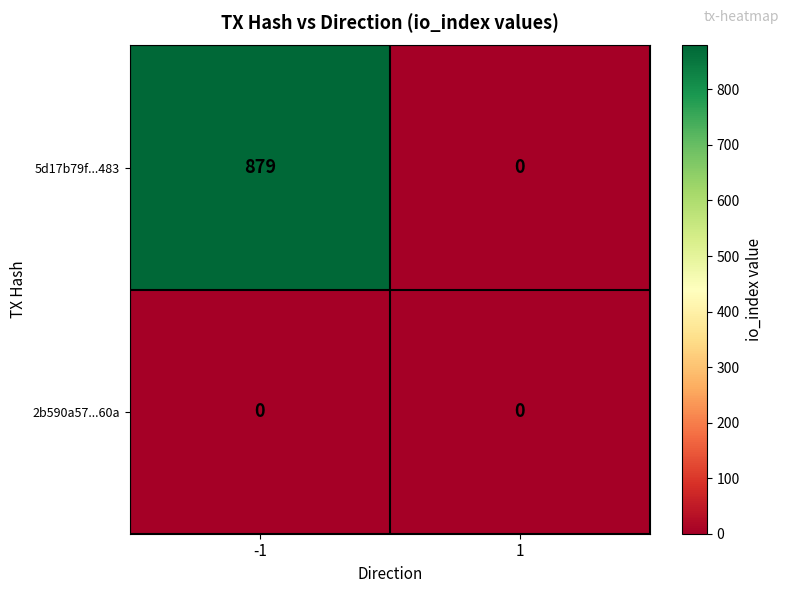

Reading left to right, transcribe all the data shown in this chart.

5d17b79f...483: 879	0
2b590a57...60a: 0	0